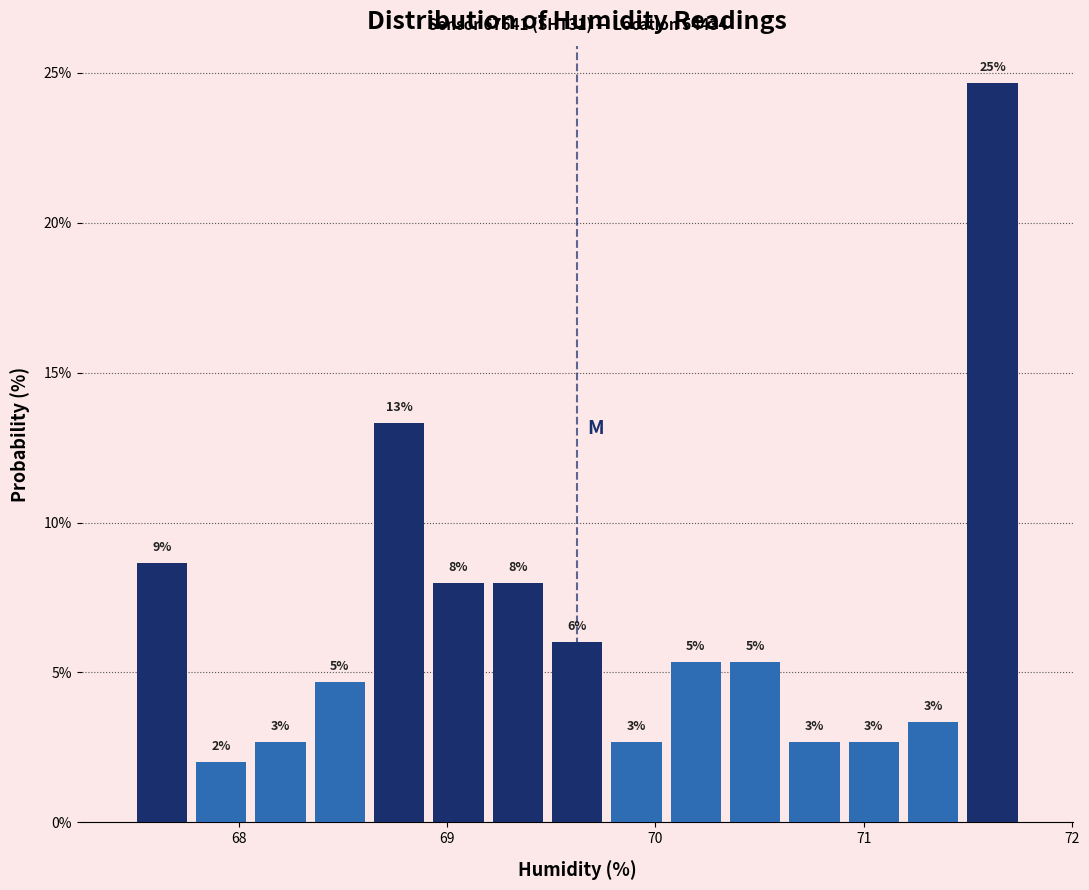

Read against the x-axis, roughly where is the centre of the tallest bar?

71.6